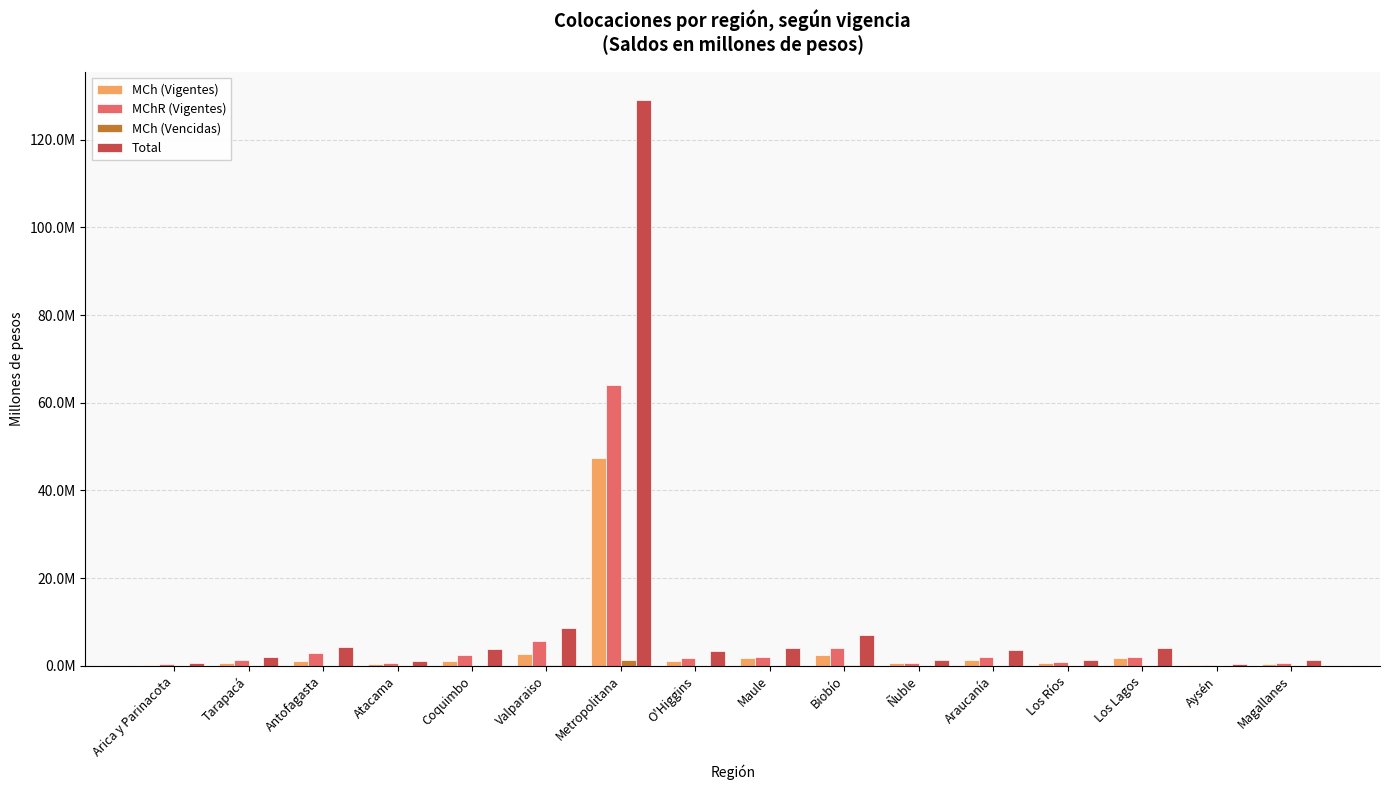

Where is MCh (Vigentes) nearest to the value 23813007?

Valparaiso